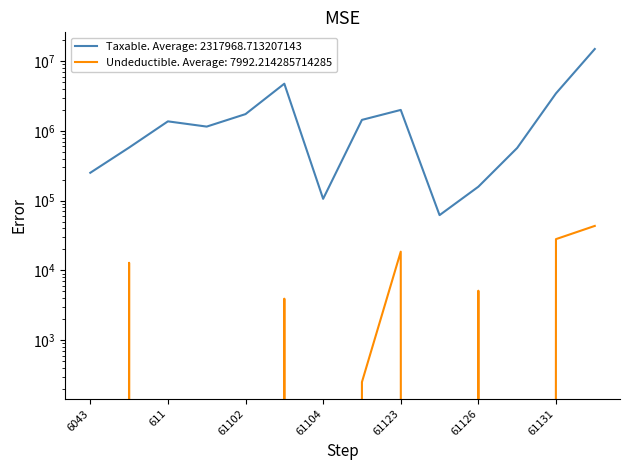

How many data points in Taxable are above 1366068?

7